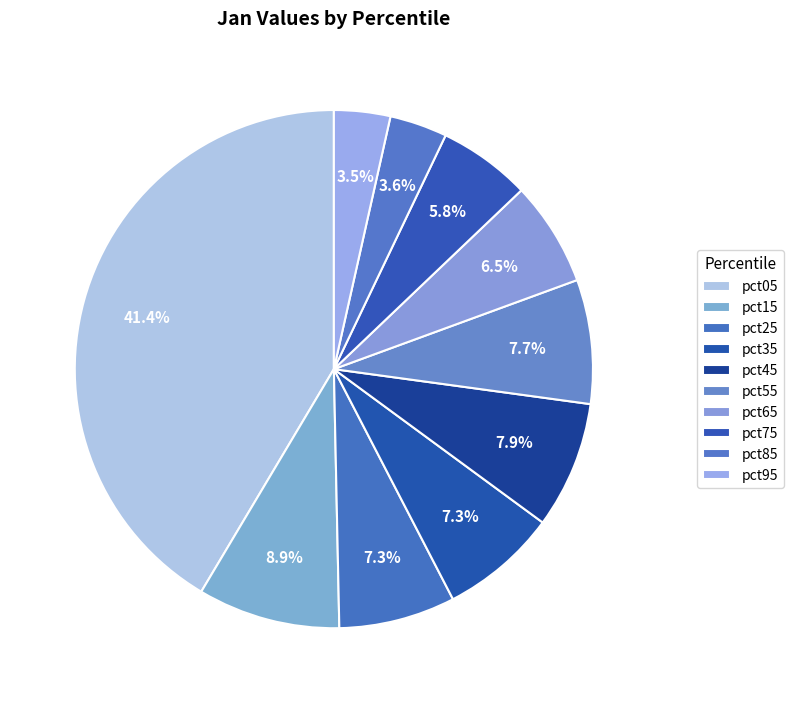

To the nearest percent, what portion does pct15 represent?

9%